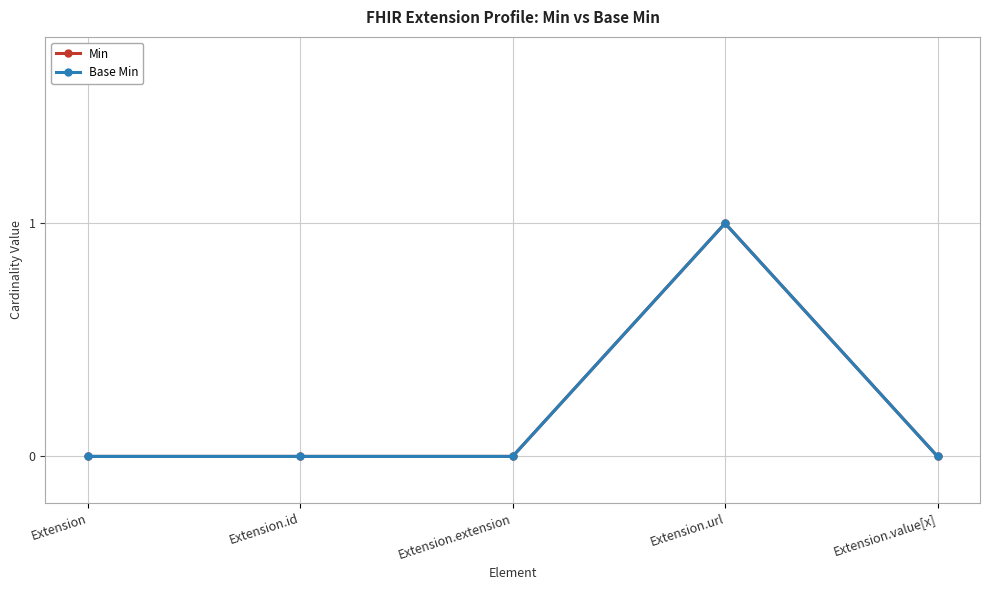

True or false: Min and Base Min cross at least once.

False